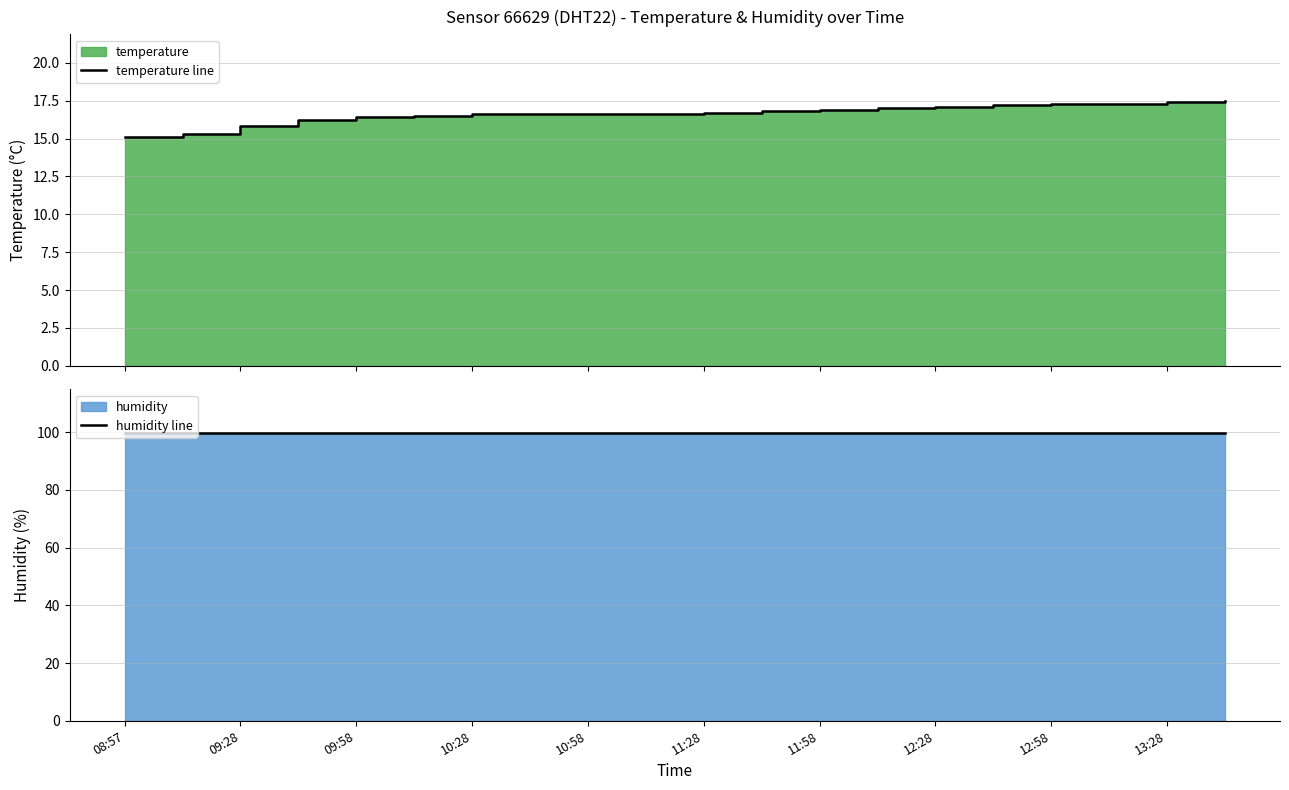

True or false: humidity line and temperature line intersect in this chart.

False